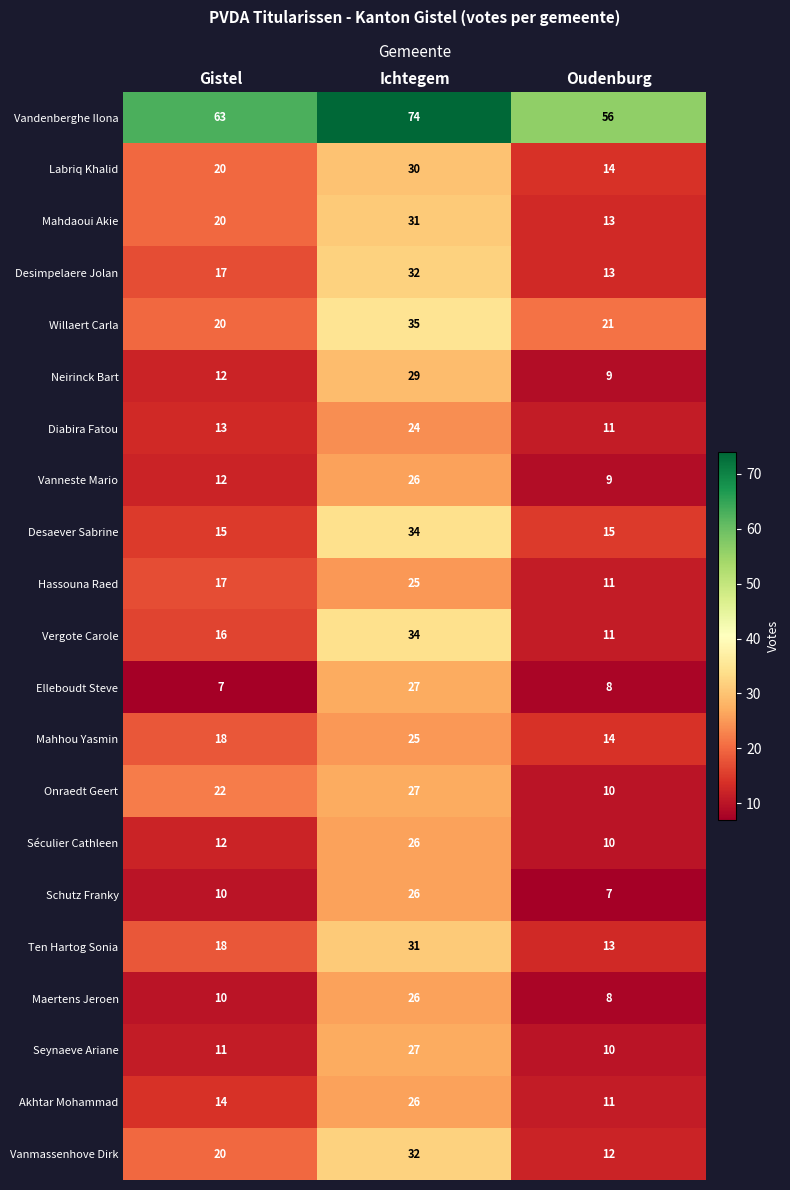

Count the Hassouna Raed values in the range 11 to 25.

3